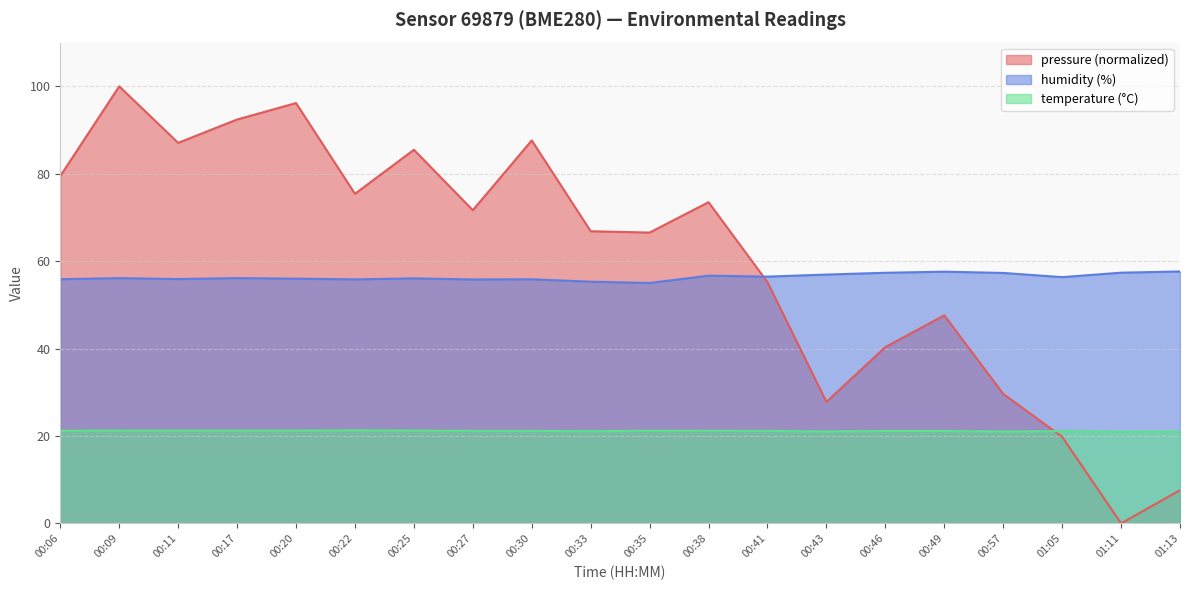

After their last crossing, which series has the higher values: temperature or pressure?

temperature